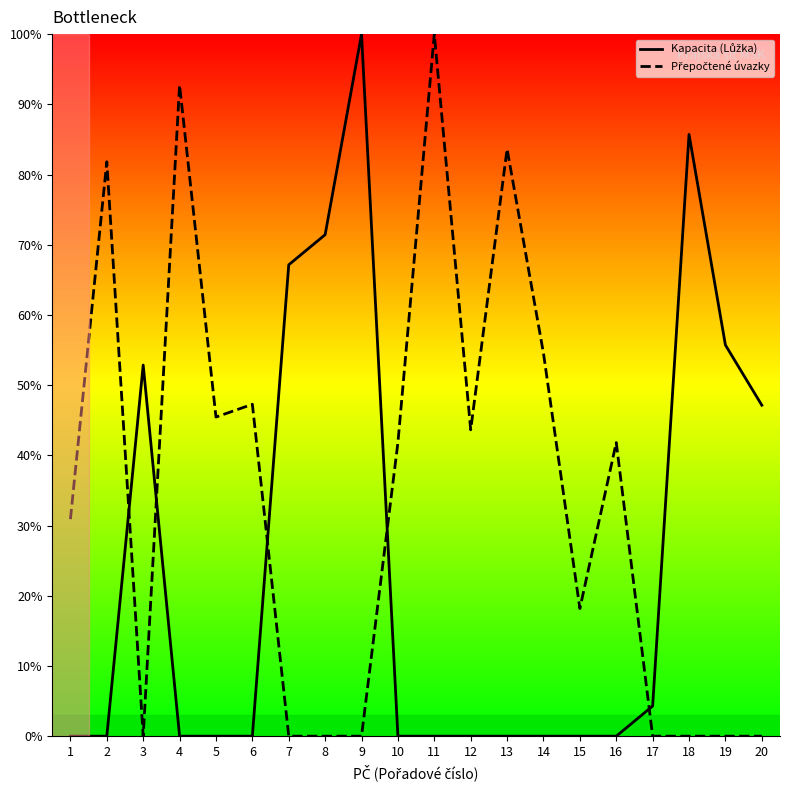

What is the spread (max minus min) of values at 17?

4.3